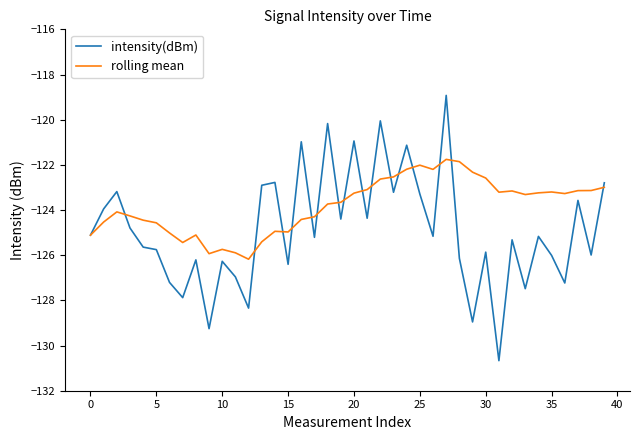

Which series has the largest total across all categories?

rolling mean